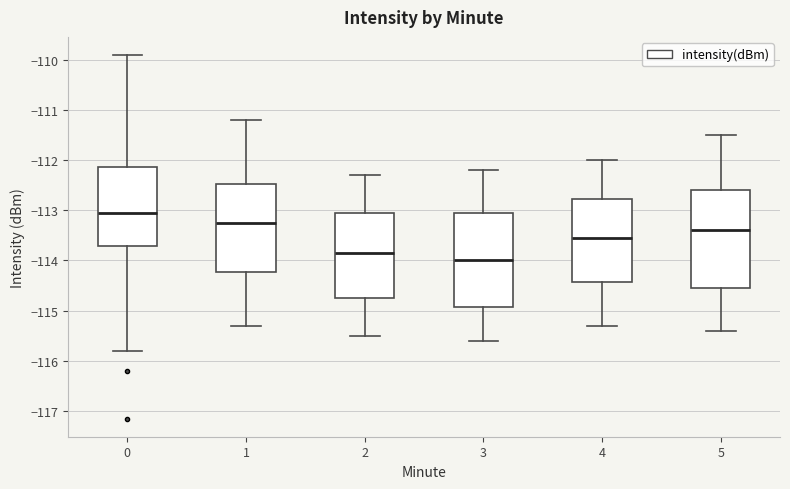

Reading left to right, read every box against the y-axis: the position of its median line, the range the box covers, and the ends of its whiskers. The values are not printed on the chart, so give them approximately, as read against the axis.

0: median -113.1, box -113.7 to -112.1, whiskers -115.8 to -109.9
1: median -113.2, box -114.2 to -112.5, whiskers -115.3 to -111.2
2: median -113.8, box -114.7 to -113.0, whiskers -115.5 to -112.3
3: median -114.0, box -114.9 to -113.0, whiskers -115.6 to -112.2
4: median -113.5, box -114.4 to -112.8, whiskers -115.3 to -112.0
5: median -113.4, box -114.5 to -112.6, whiskers -115.4 to -111.5